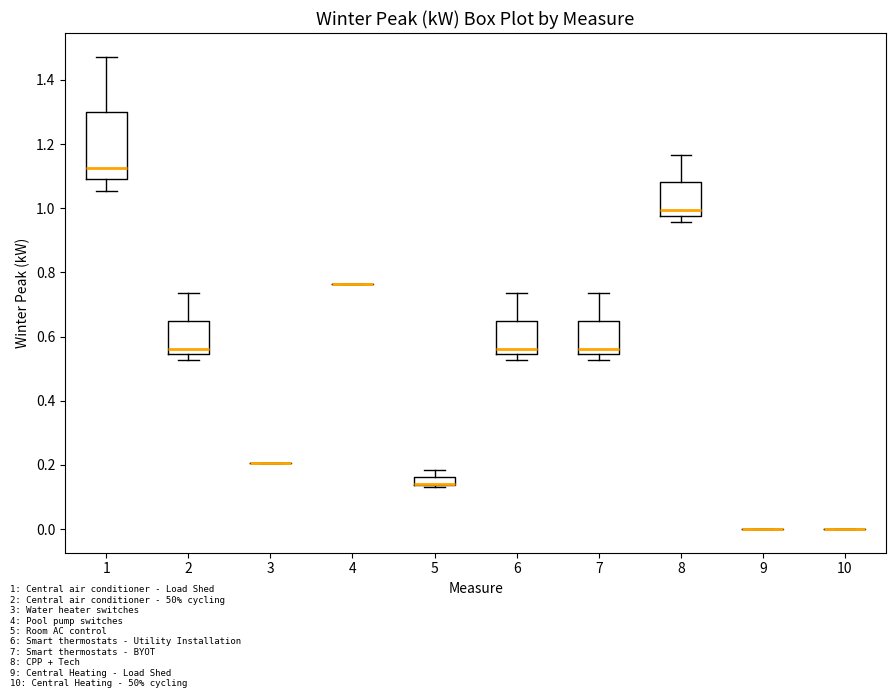

Comparing the boxes themselves (not the whiskers), which one is the tallest?

1